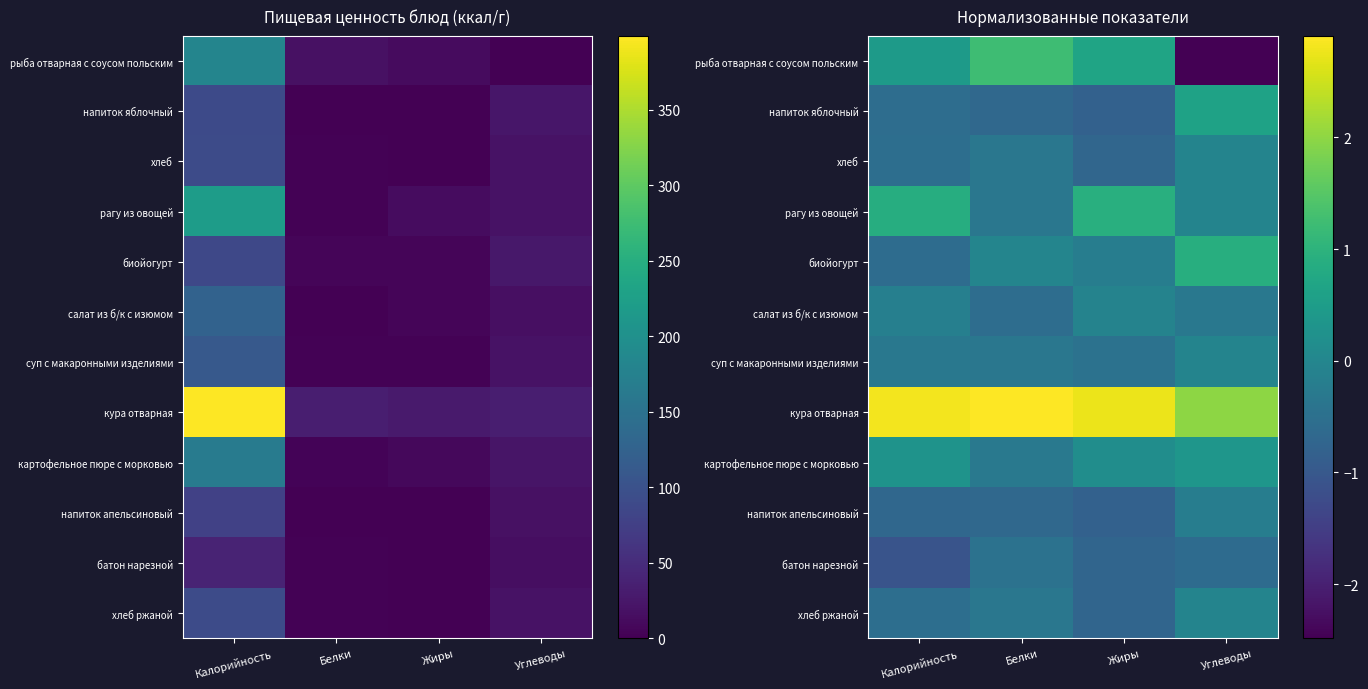

How many distinct data groups are displayed?

12